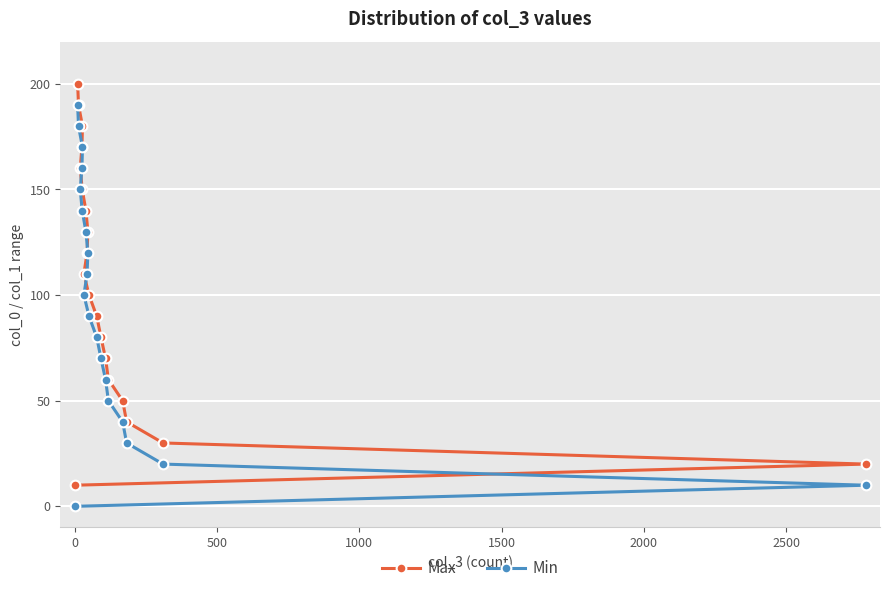

What is the difference between the second highest and minimum values in the Min series?

180